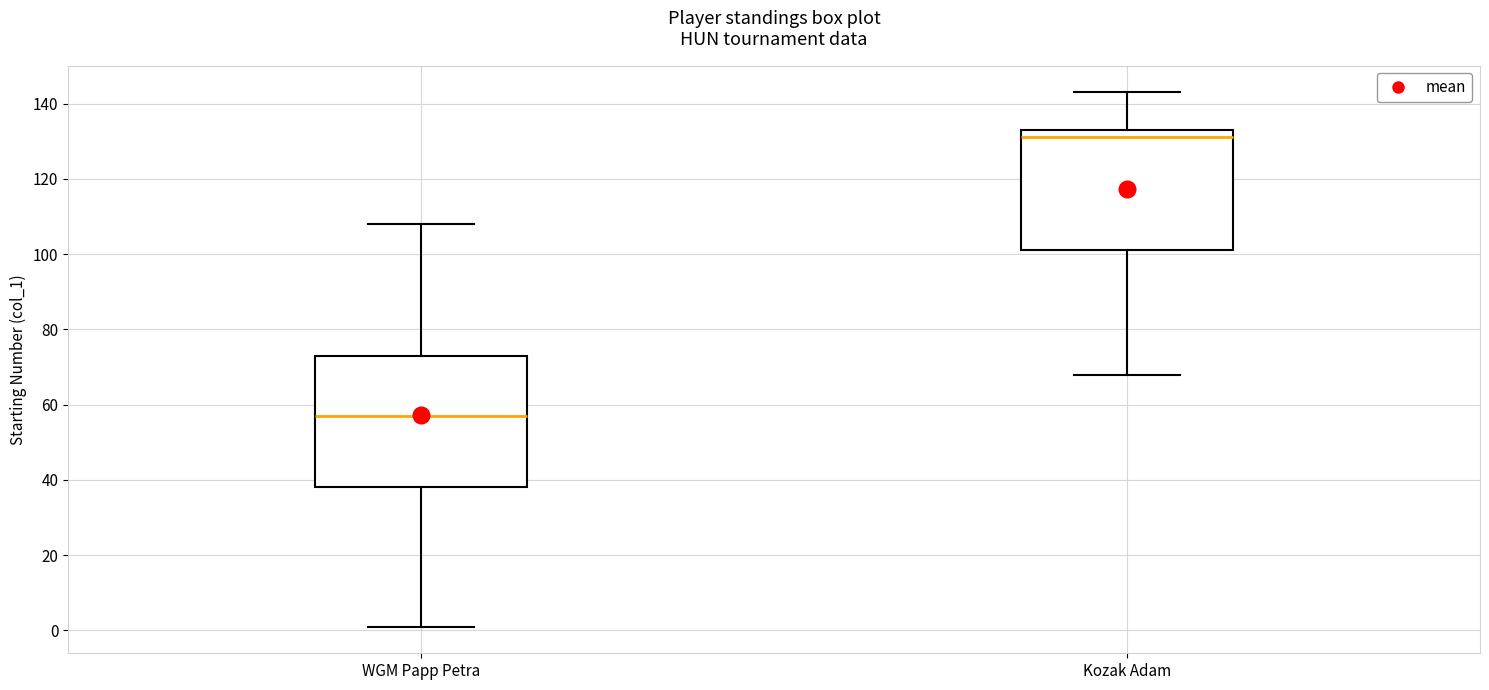

Where does the lower whisker of the box for Kozak Adam end on the y-axis? The values are not printed on the chart, so give them approximately, as read against the axis.

68